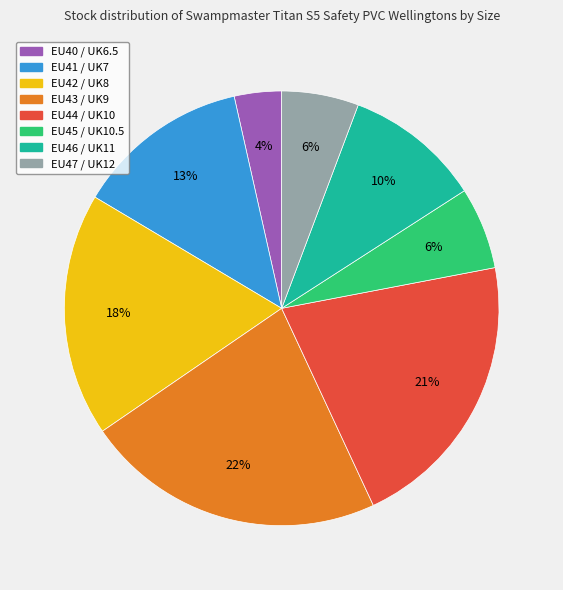

Which has a higher value, EU45 / UK10.5 or EU43 / UK9?

EU43 / UK9